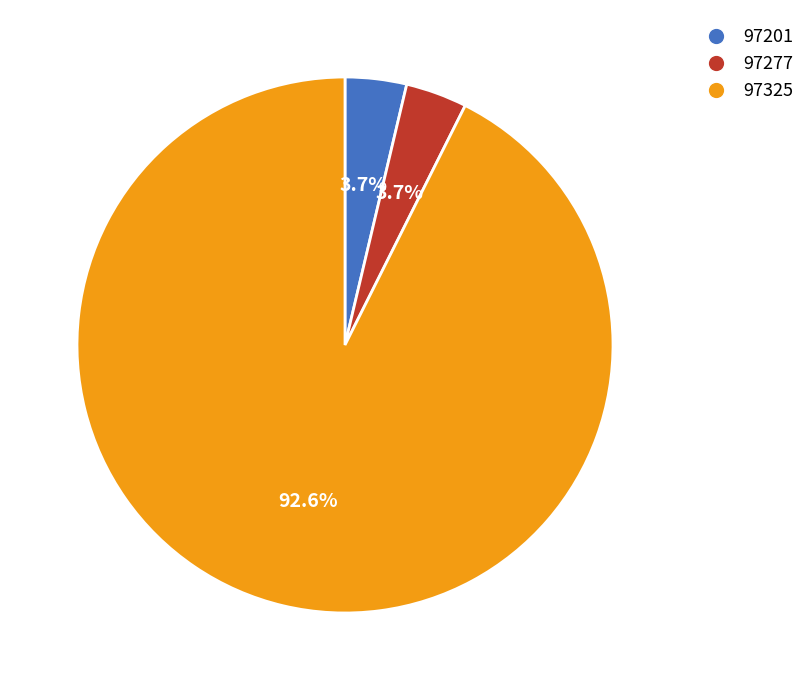

What percentage is the 97277 slice, to the nearest percent?

4%